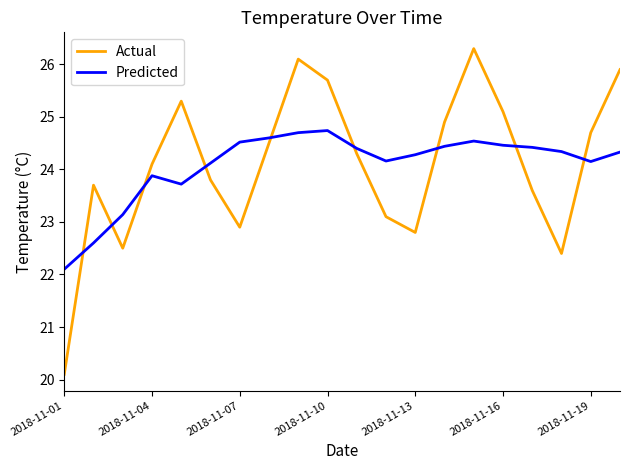

What is the smallest value displayed?

20.1